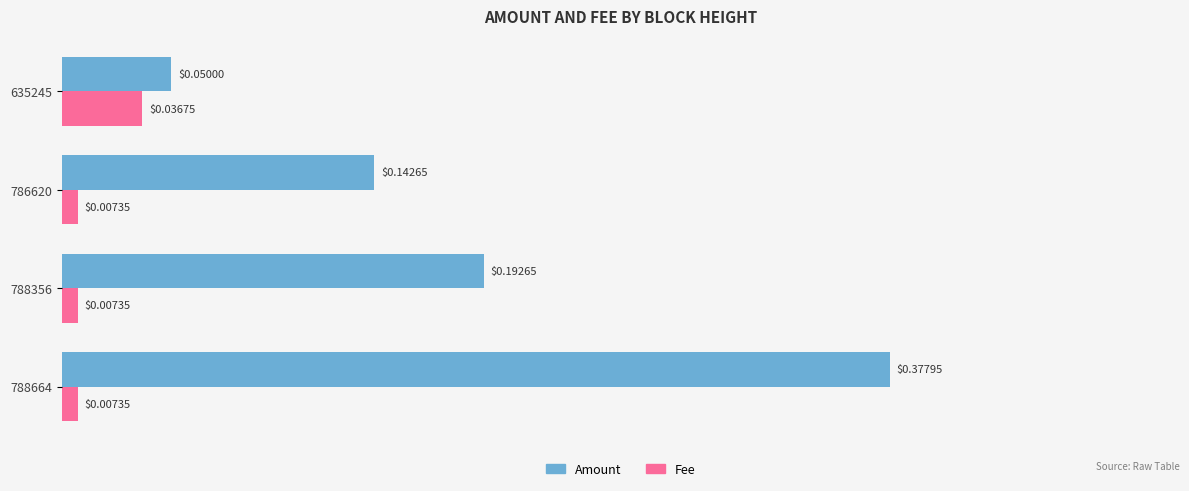

What is the difference between the Amount values at 635245 and 788664?

0.3